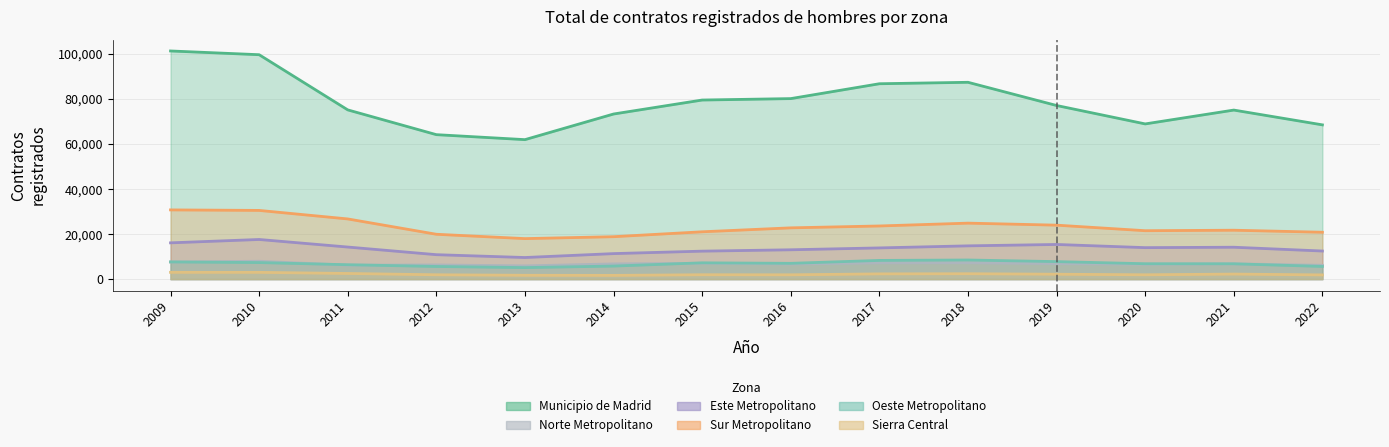

What is the approximate value of Este Metropolitano at 2013?

9593